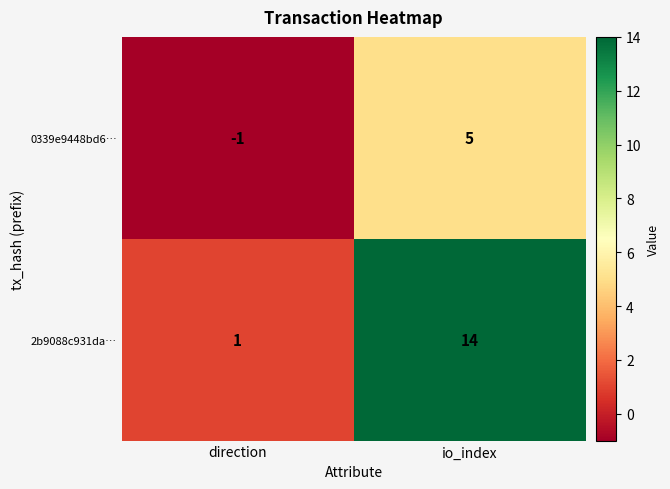

Which series changed the most between direction and io_index?

2b9088c931da…